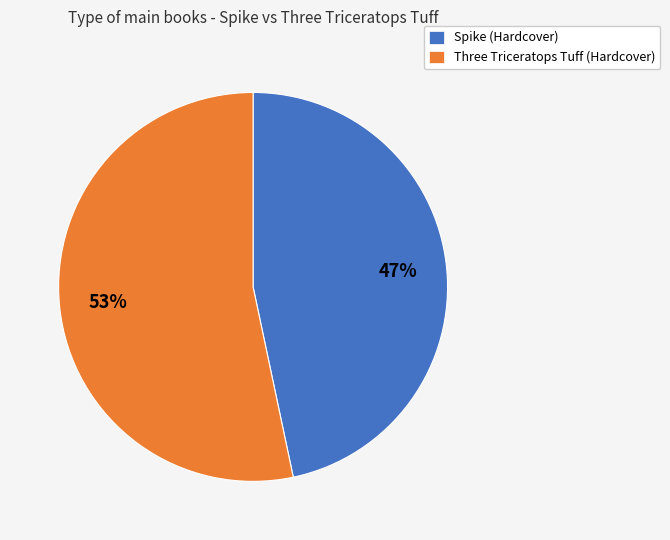

Does Spike (Hardcover) account for over 50% of the chart?

No